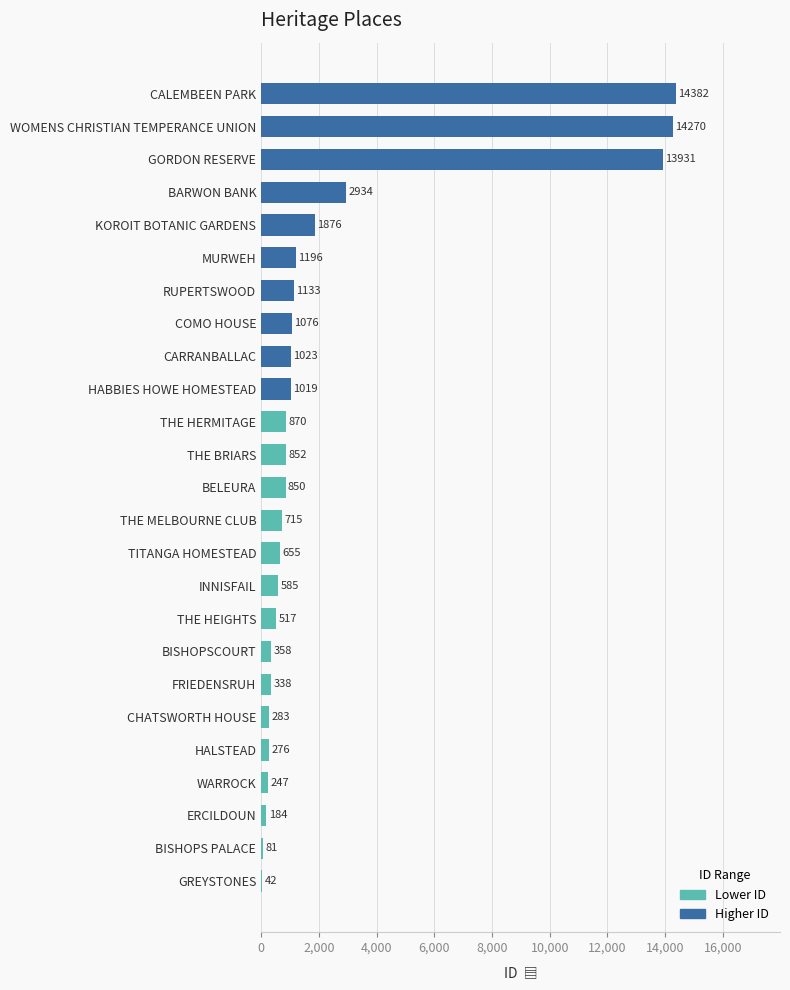

Reading bottom to top, list all the values displayed in this chart.

GREYSTONES=42	BISHOPS PALACE=81	ERCILDOUN=184	WARROCK=247	HALSTEAD=276	CHATSWORTH HOUSE=283	FRIEDENSRUH=338	BISHOPSCOURT=358	THE HEIGHTS=517	INNISFAIL=585	TITANGA HOMESTEAD=655	THE MELBOURNE CLUB=715	BELEURA=850	THE BRIARS=852	THE HERMITAGE=870	HABBIES HOWE HOMESTEAD=1019	CARRANBALLAC=1023	COMO HOUSE=1076	RUPERTSWOOD=1133	MURWEH=1196	KOROIT BOTANIC GARDENS=1876	BARWON BANK=2934	GORDON RESERVE=13931	WOMENS CHRISTIAN TEMPERANCE UNION=14270	CALEMBEEN PARK=14382